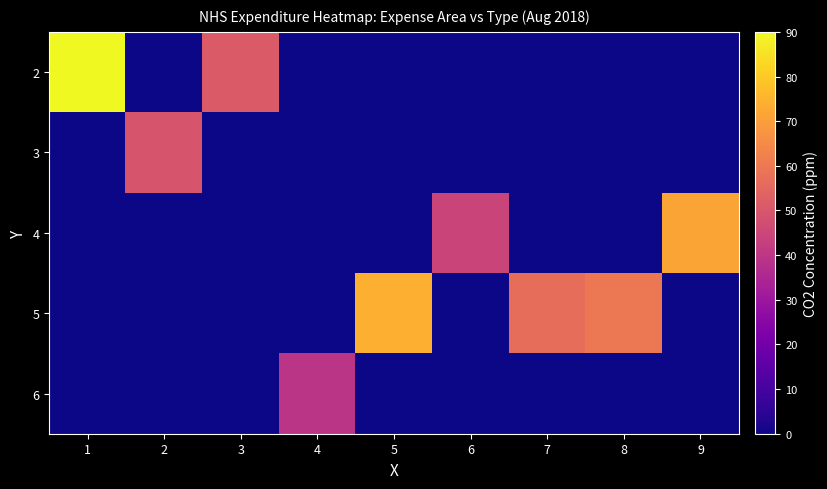

Reading left to right, list all the values displayed in this chart.

2: 1=90.0	2=0.0	3=51.0	4=0.0	5=0.0	6=0.0	7=0.0	8=0.0	9=0.0
3: 1=0.0	2=49.3	3=0.0	4=0.0	5=0.0	6=0.0	7=0.0	8=0.0	9=0.0
4: 1=0.0	2=0.0	3=0.0	4=0.0	5=0.0	6=44.5	7=0.0	8=0.0	9=71.7
5: 1=0.0	2=0.0	3=0.0	4=0.0	5=73.9	6=0.0	7=56.8	8=59.9	9=0.0
6: 1=0.0	2=0.0	3=0.0	4=39.6	5=0.0	6=0.0	7=0.0	8=0.0	9=0.0